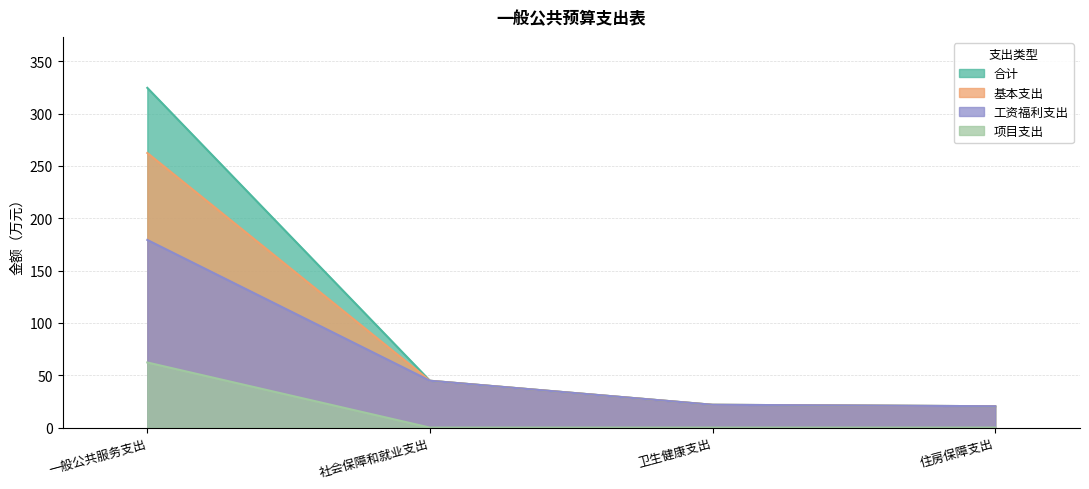

How many data points does each series have?

4